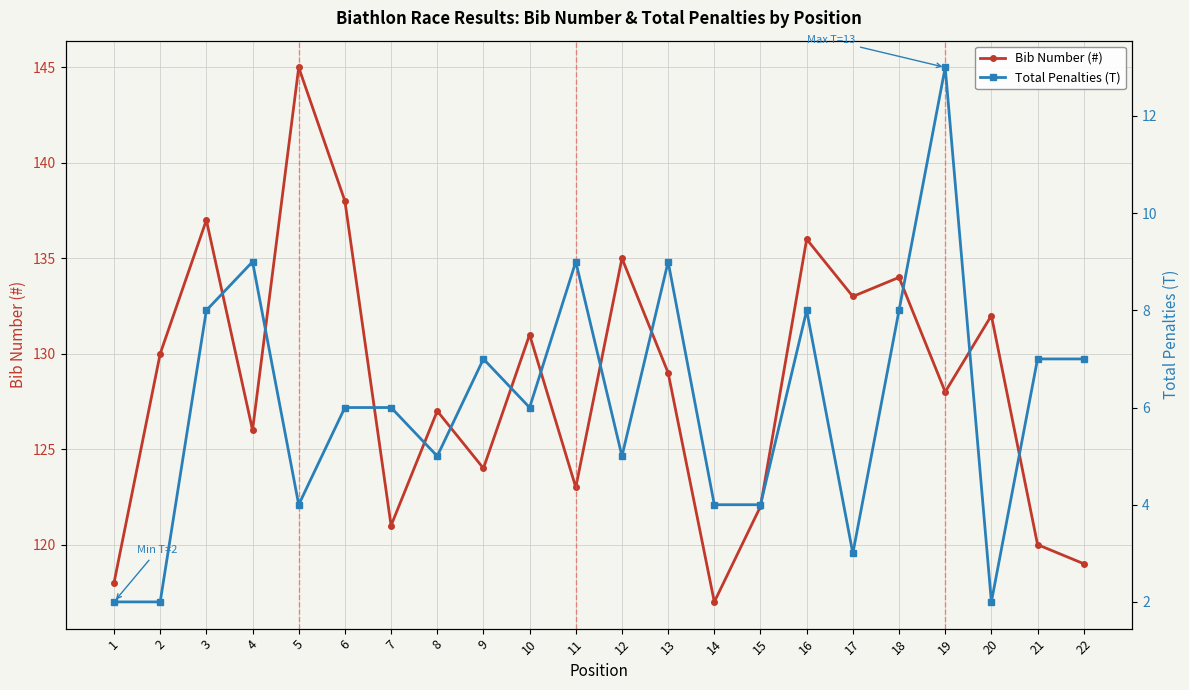

Which series has the largest total across all categories?

Bib Number (#)